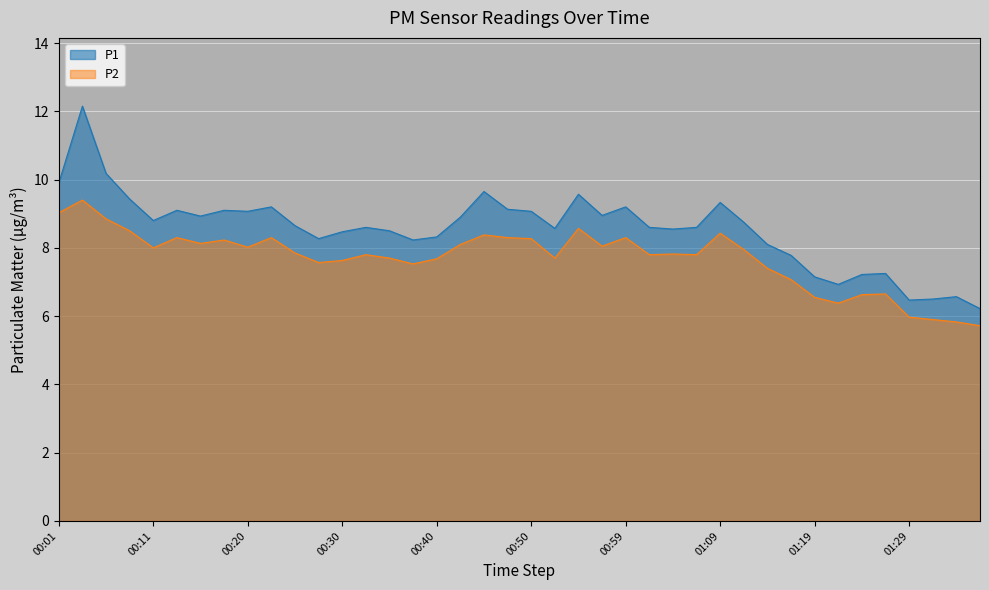

What is the value of the P1 point at the 18th from the left?

8.9